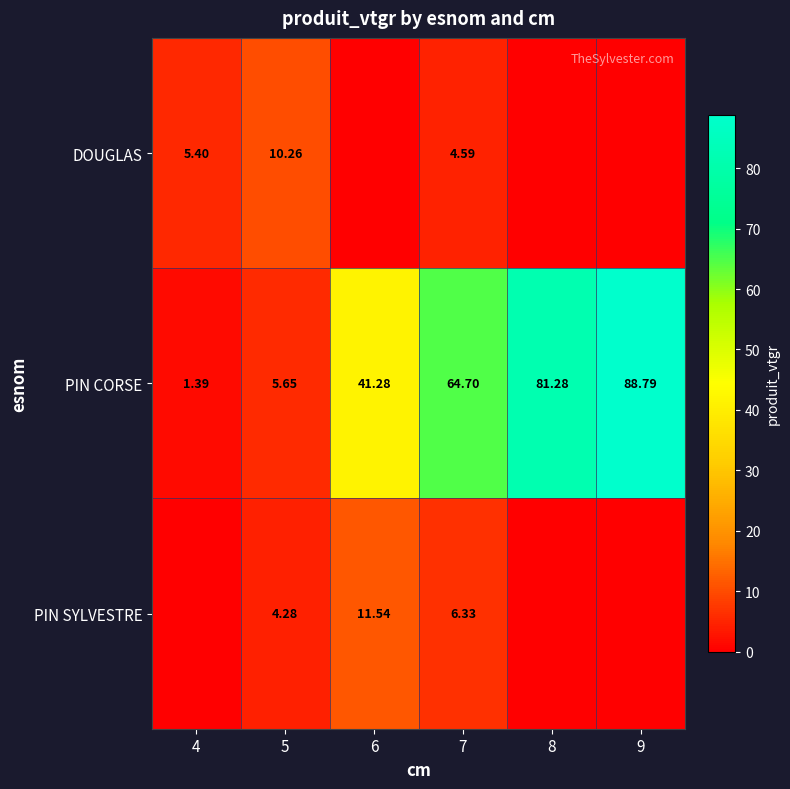

Rank the series at 5 from lowest to highest value.

PIN SYLVESTRE, PIN CORSE, DOUGLAS